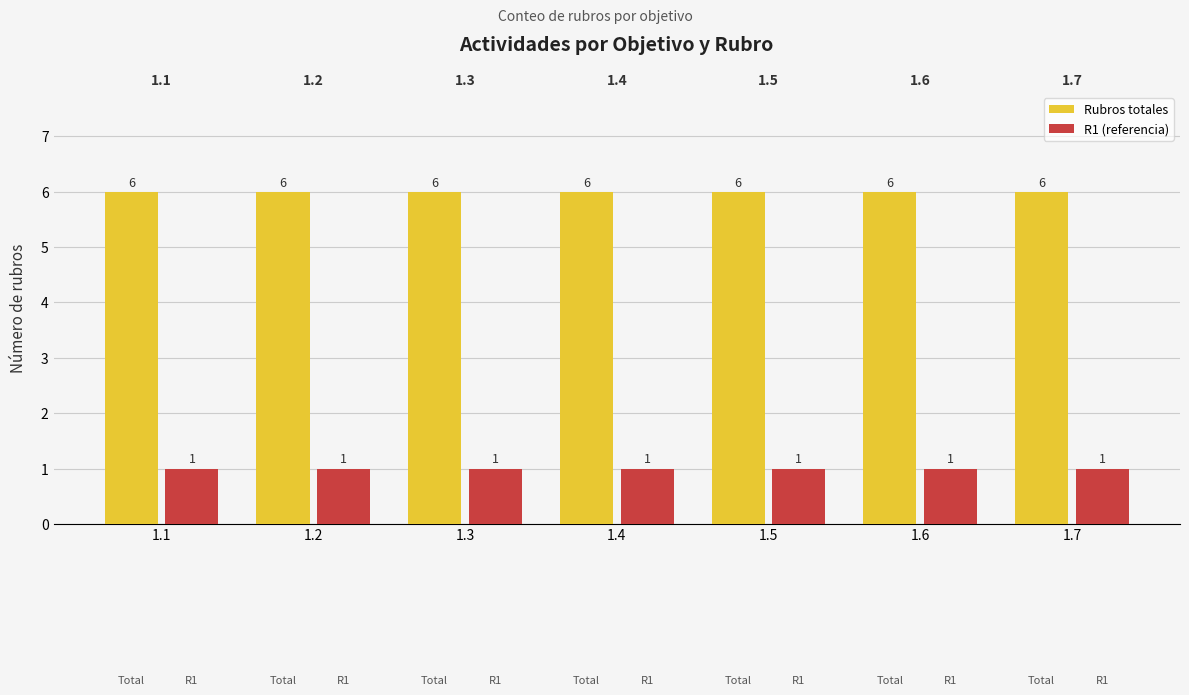

What is the difference between the highest and lowest values at 1.2?

5